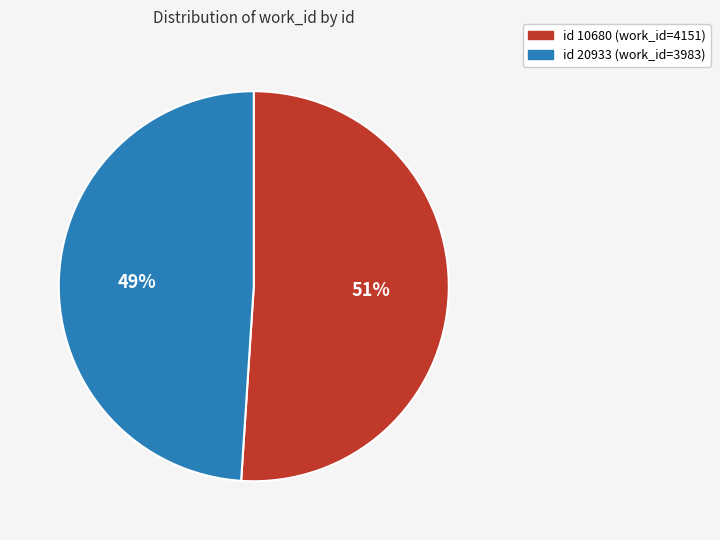

Is there any slice that represents more than half of the pie?

Yes